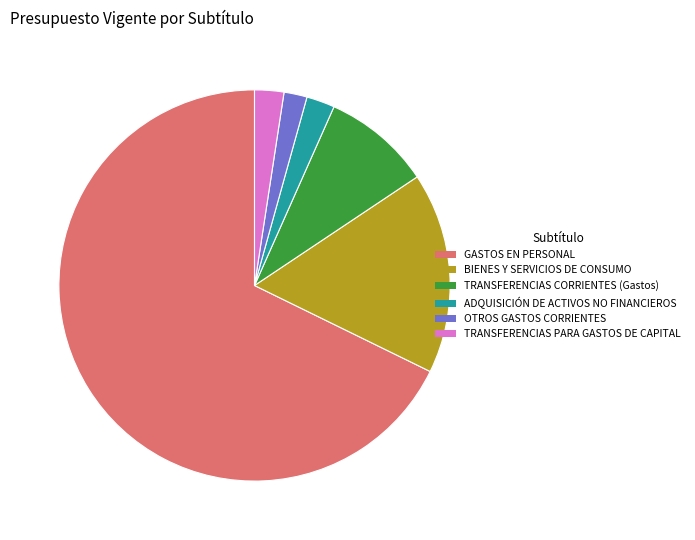

True or false: TRANSFERENCIAS CORRIENTES (Gastos) accounts for 9% of the total.

True